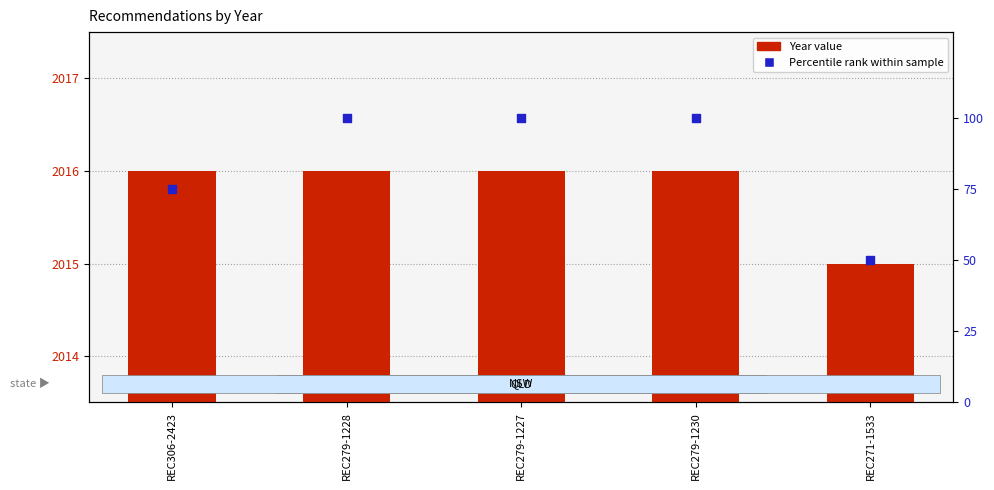

Which series reaches the maximum Y coordinate?

Year